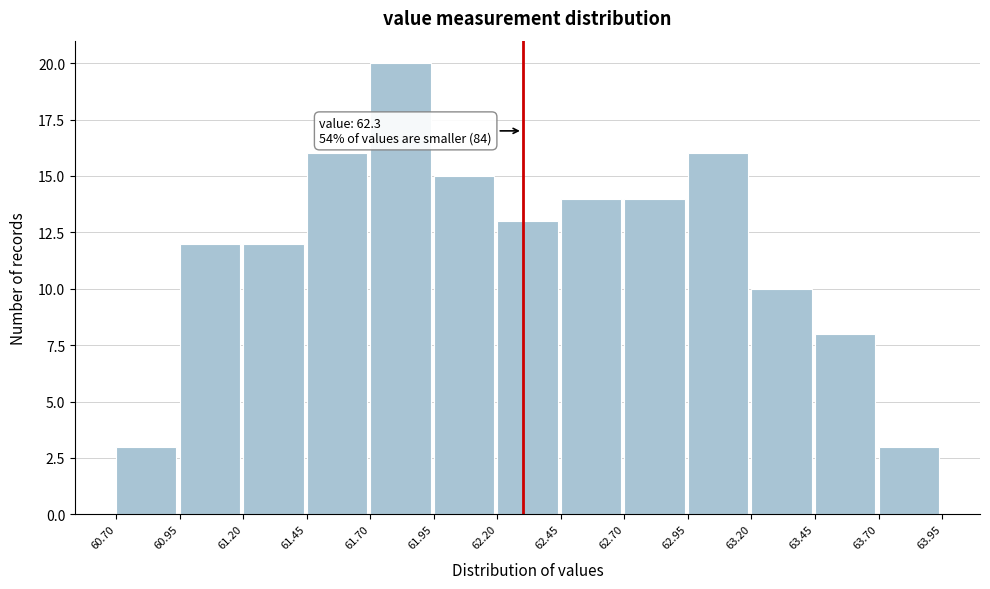

Over which range of the x-axis is the bar tallest?

61.70 to 61.95